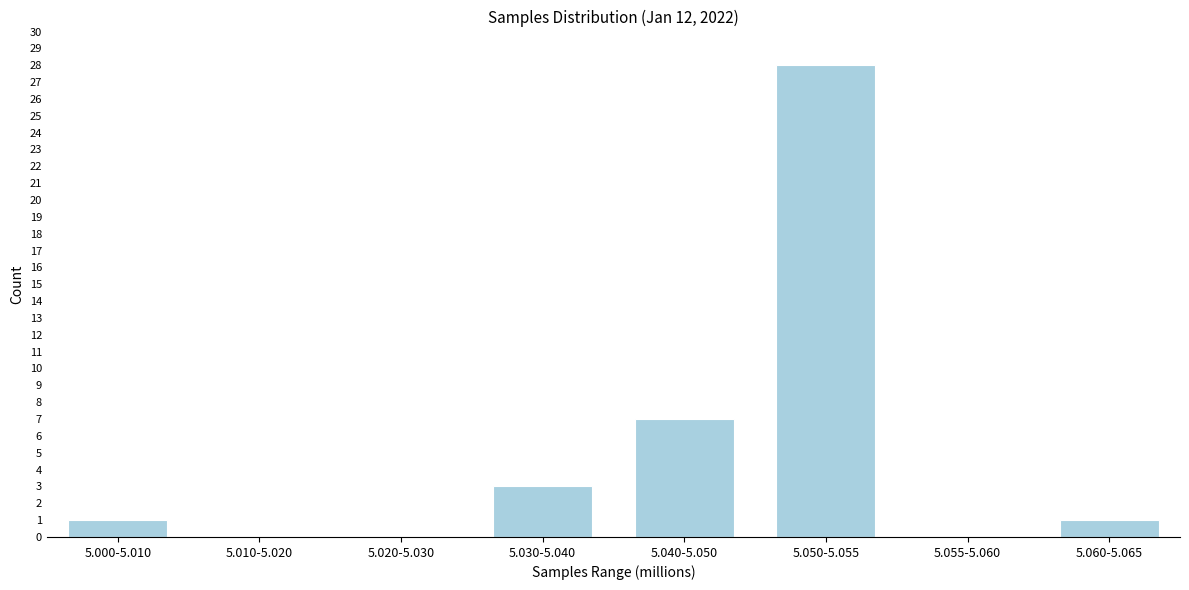

Reading left to right, list all the values displayed in this chart.

5.000-5.010=1	5.010-5.020=0	5.020-5.030=0	5.030-5.040=3	5.040-5.050=7	5.050-5.055=28	5.055-5.060=0	5.060-5.065=1